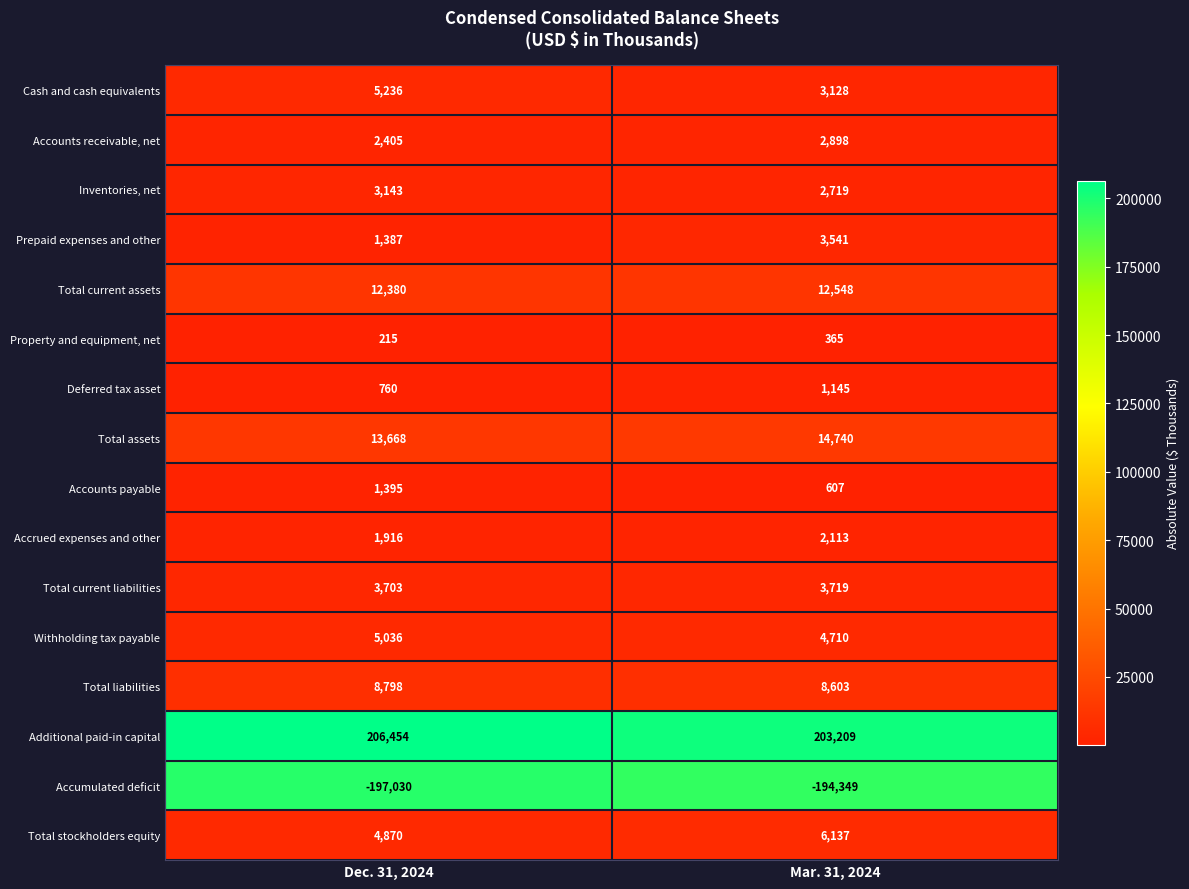

What is the average value of the Total assets series?

14204